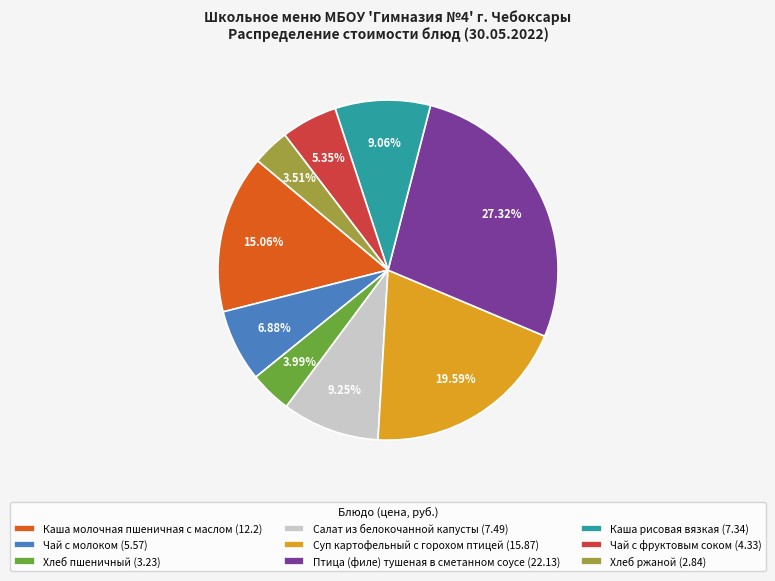

How many slices are in this pie chart?

9